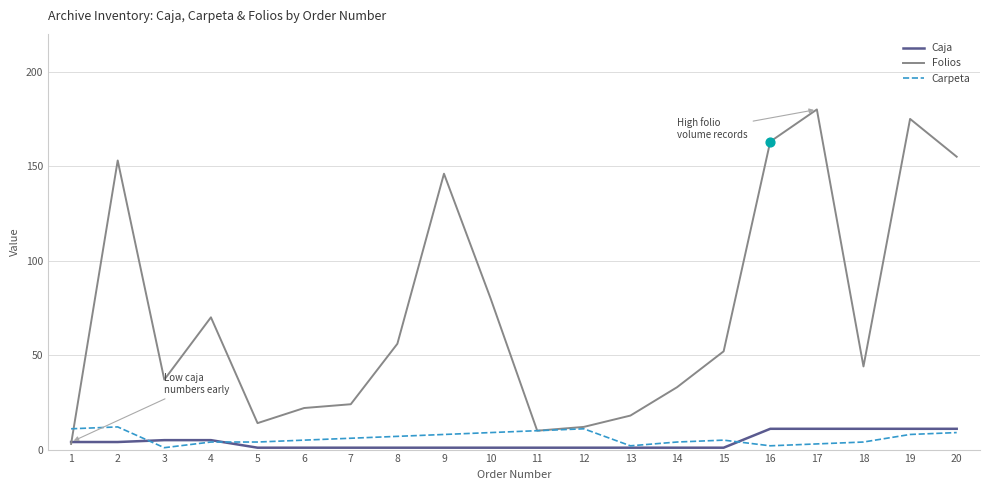

Is the value of Carpeta at 3 greater than the value of Caja at 16?

No